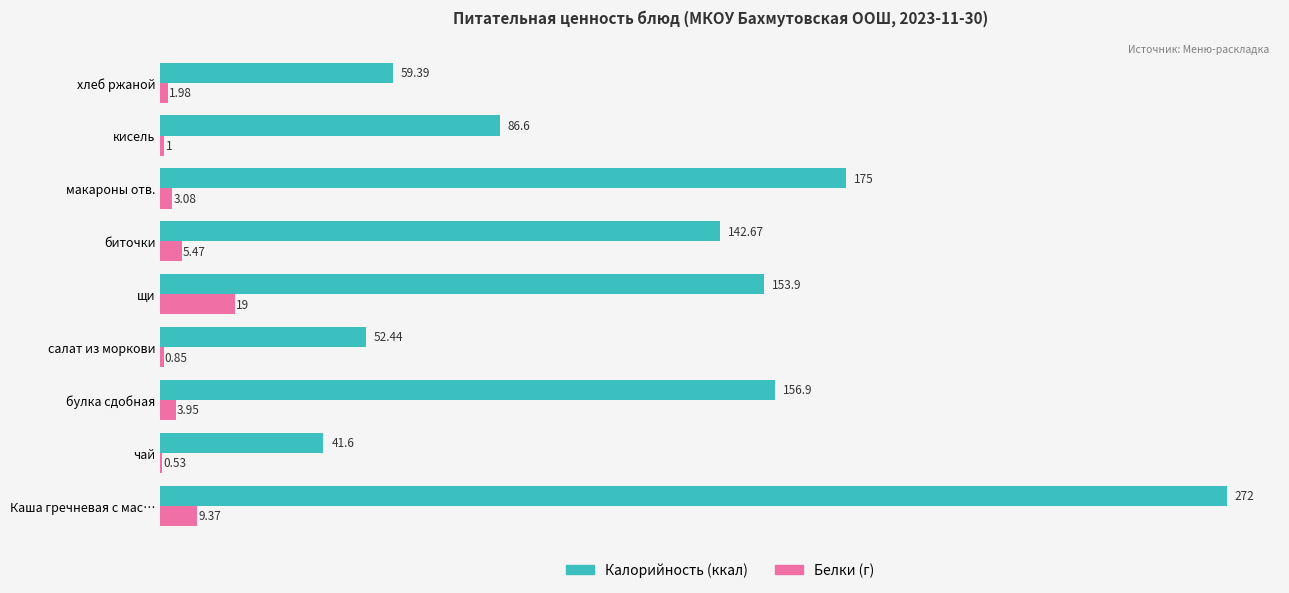

What is the sum of the Белки (г) values at булка сдобная and хлеб ржаной?

5.9